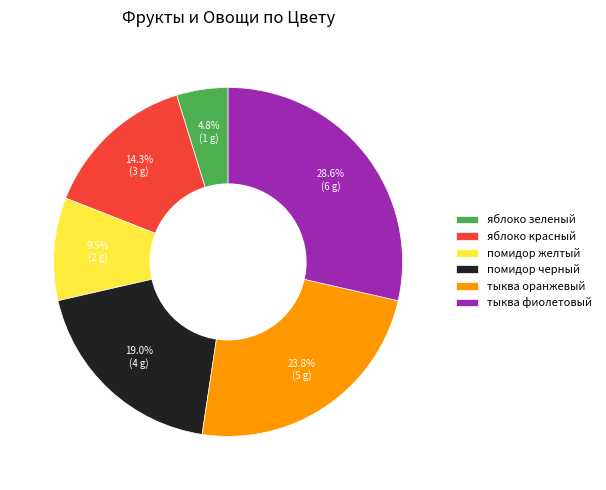

How many segments does this pie chart have?

6